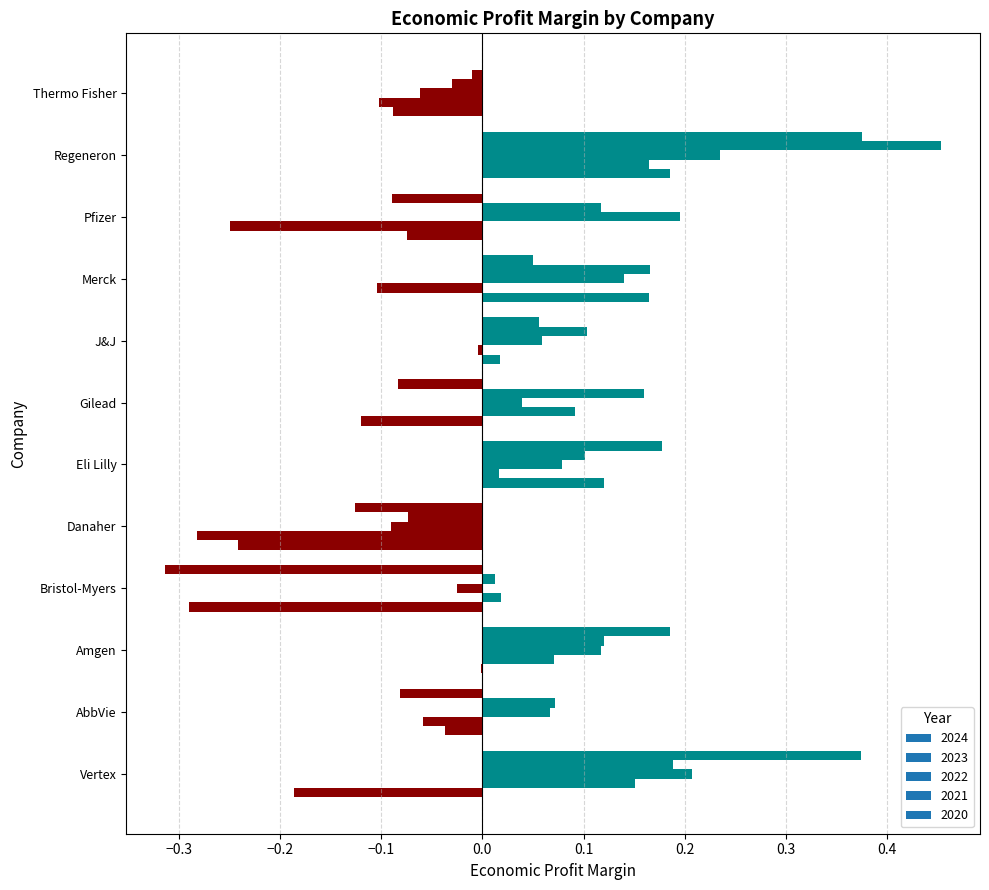

Between 2 and 7, which series saw the biggest shift?

2020